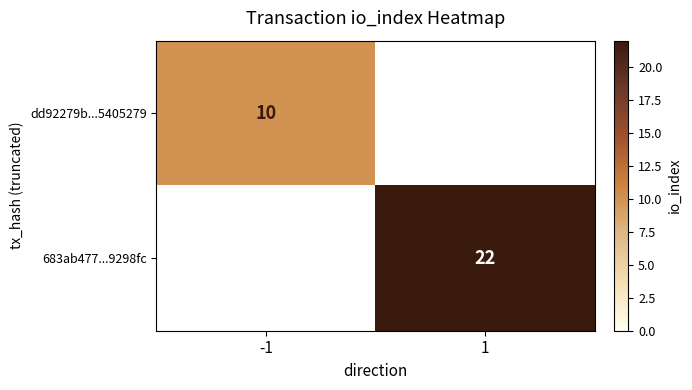

What is the greatest value displayed?

22.0